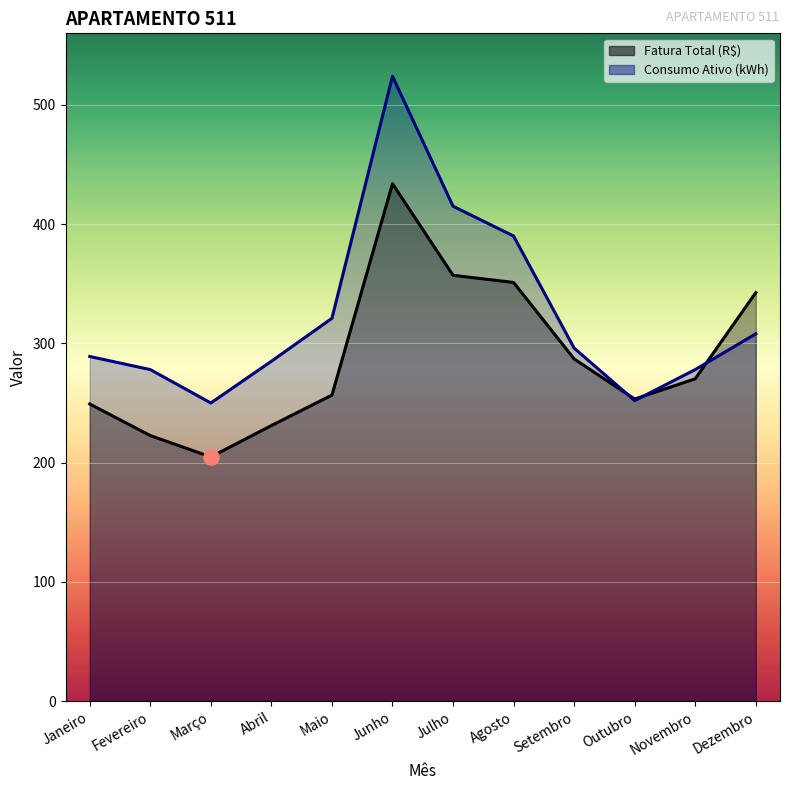

Which series reaches the maximum Y coordinate?

Consumo Ativo (kWh)